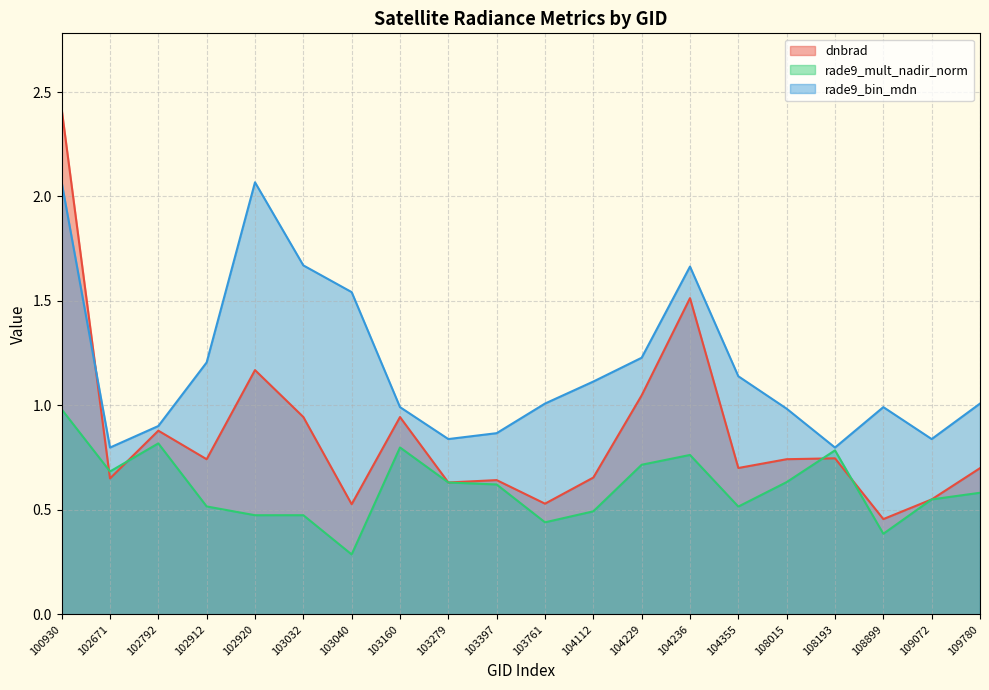

Which series has the largest total across all categories?

rade9_bin_mdn